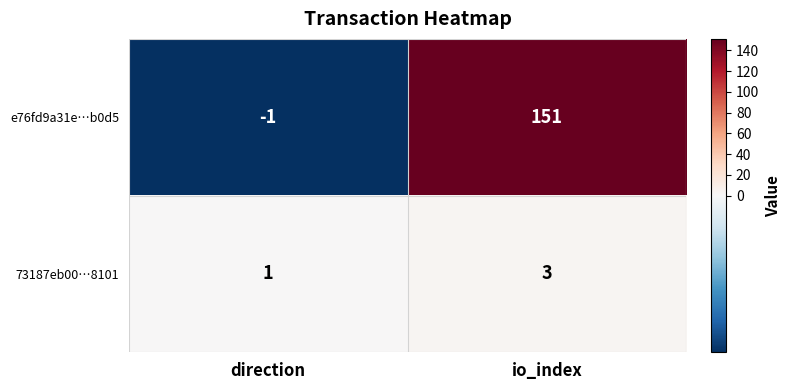

Which series has the largest total across all categories?

e76fd9a31e…b0d5